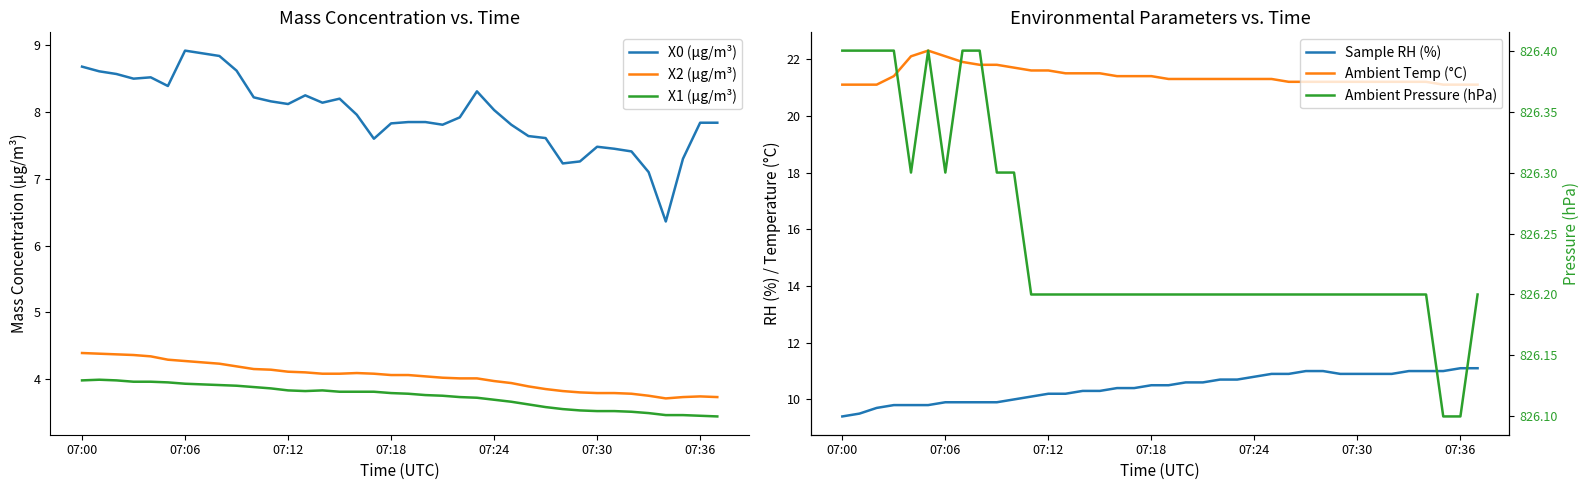

Which series has the largest range (max minus min)?

X0 (μg/m³)